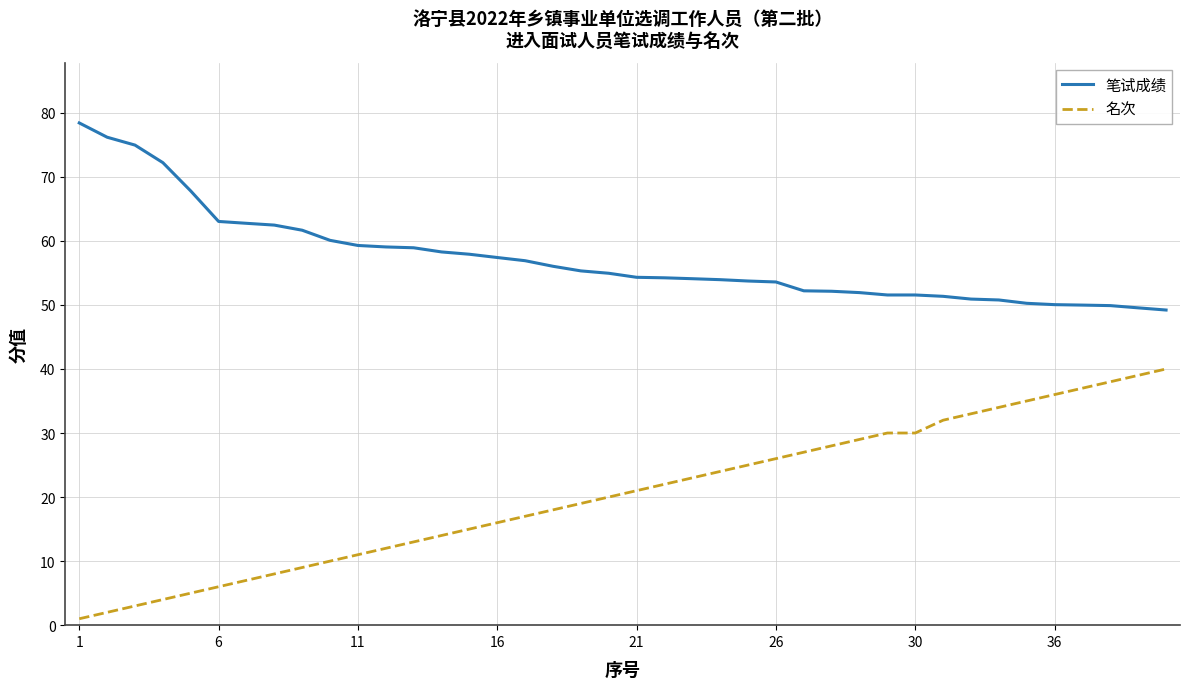

Which series has the largest total across all categories?

笔试成绩